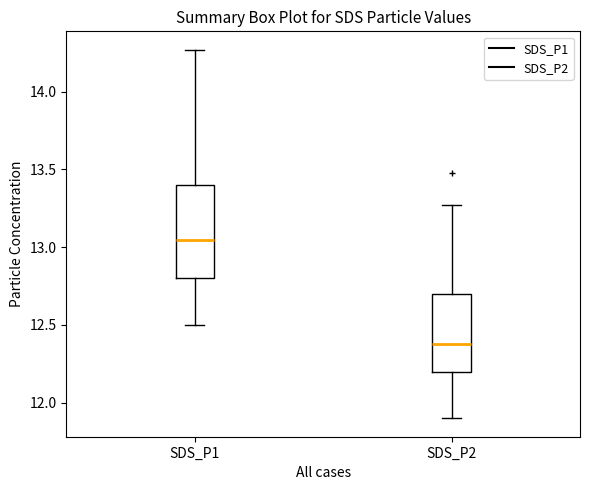

Comparing the boxes themselves (not the whiskers), which one is the tallest?

SDS_P1